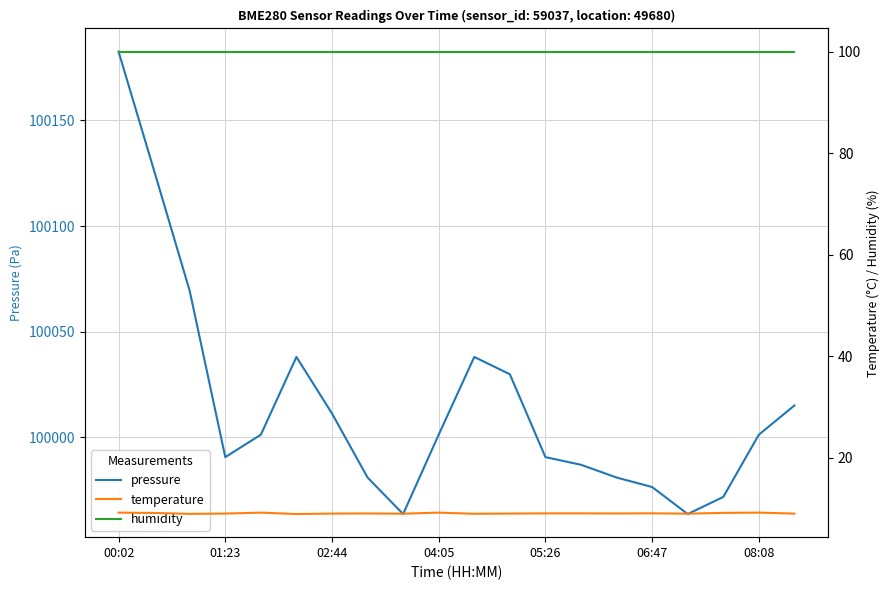

Is it true that pressure equals 28371.9 at 02:44?

False